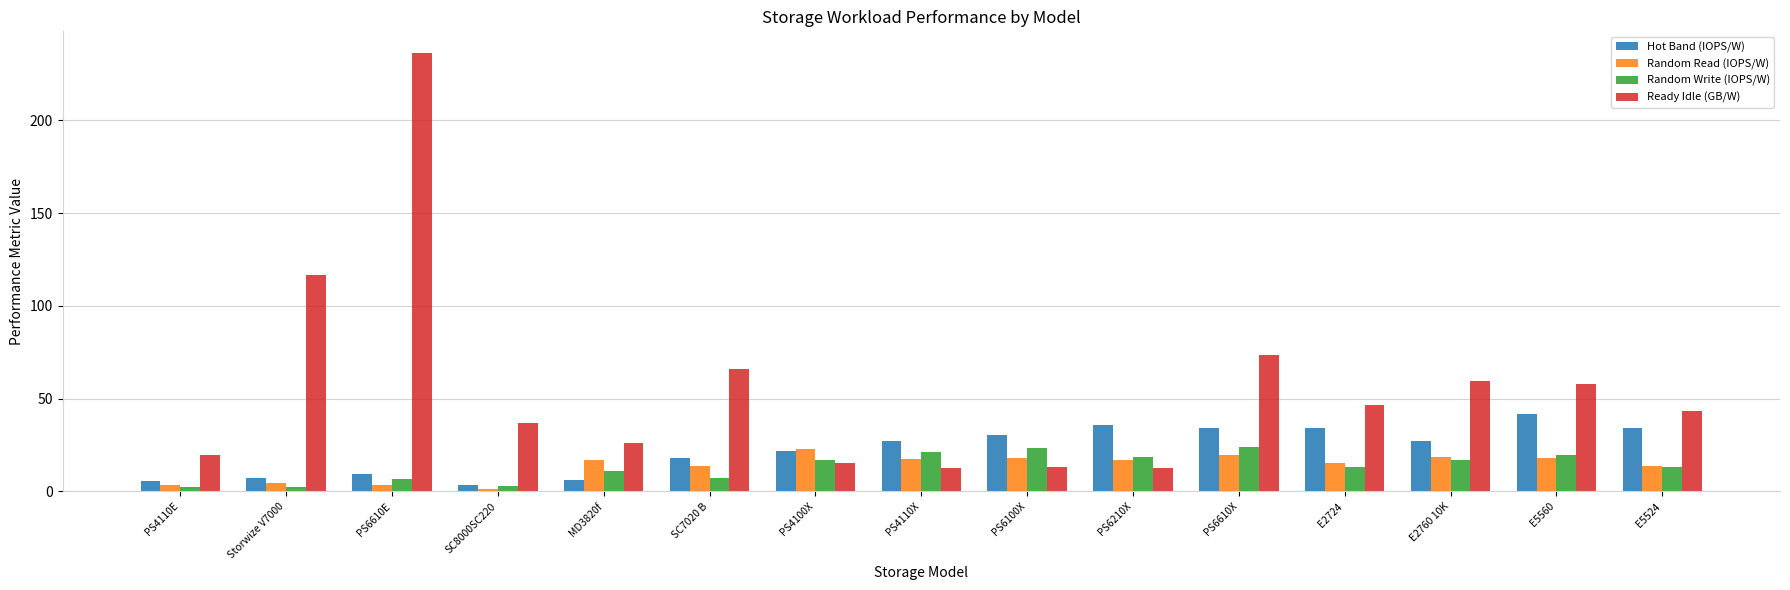

True or false: Random Read (IOPS/W) has a value of 3.4 at PS6610E.

True